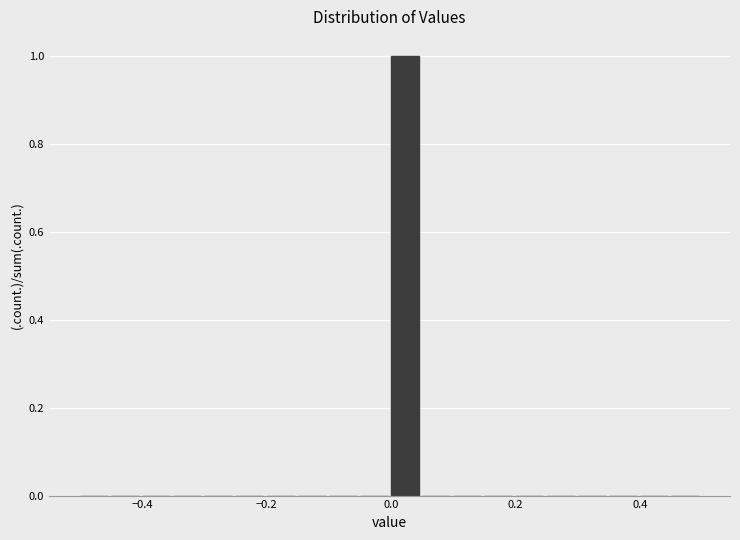

Read against the x-axis, roughly where is the centre of the tallest bar?

0.02